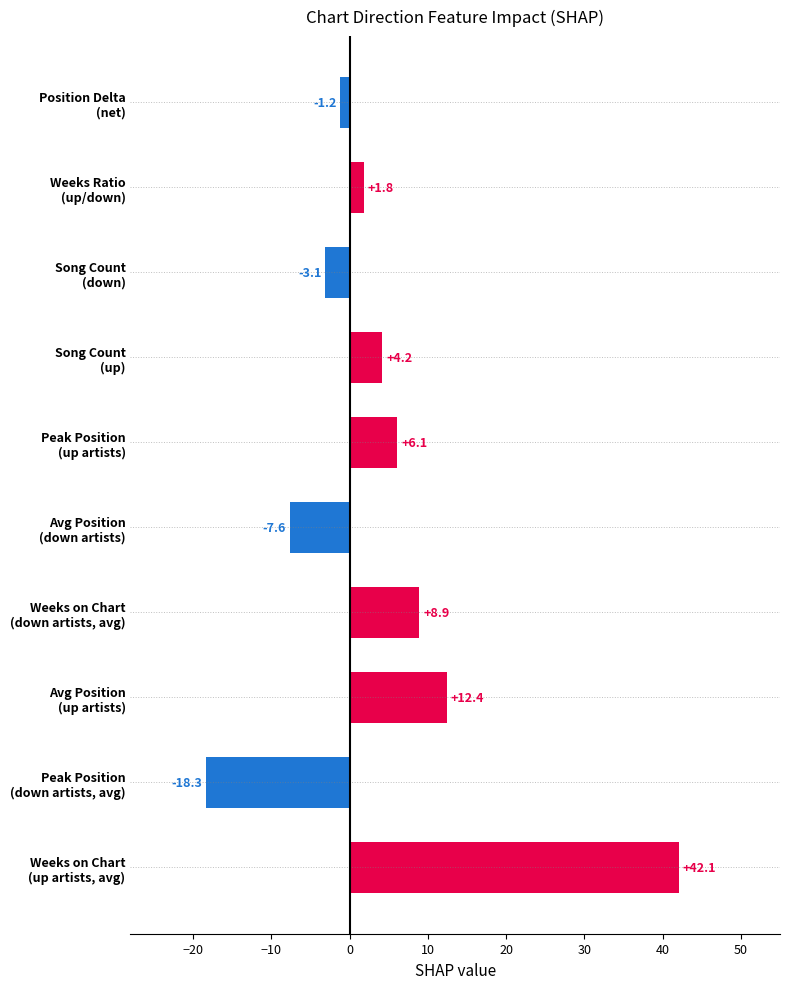

What is the minimum value shown in the chart?

-18.3